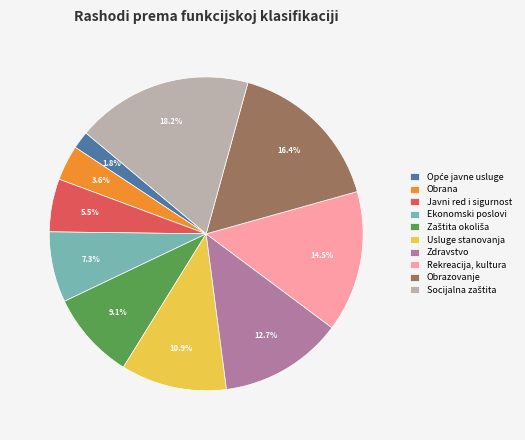

Does Rekreacija, kultura account for over 50% of the chart?

No